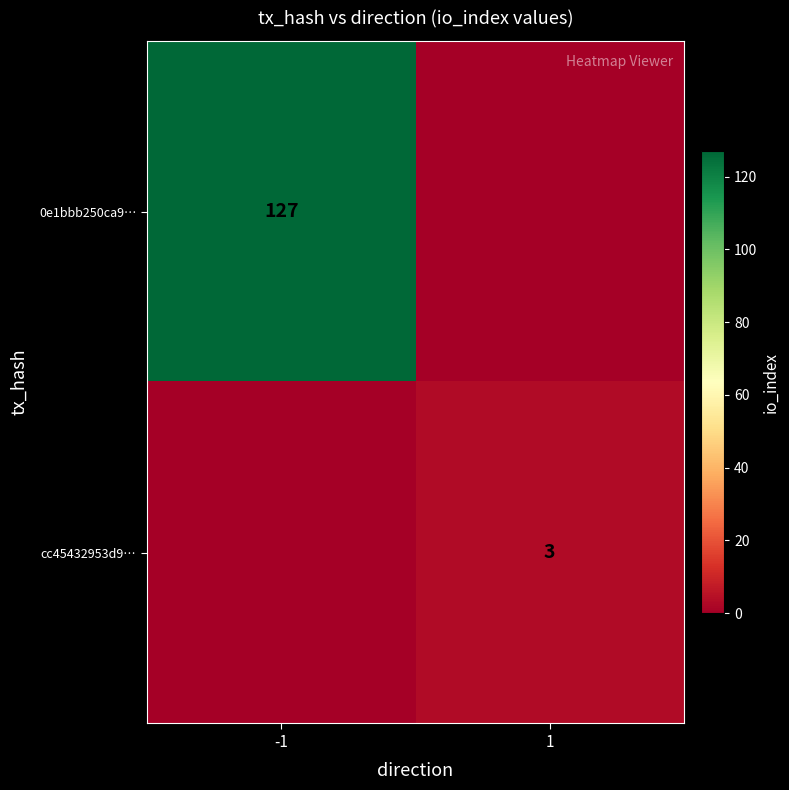

The value of cc45432953d9… at 1 is 4. True or false?

False